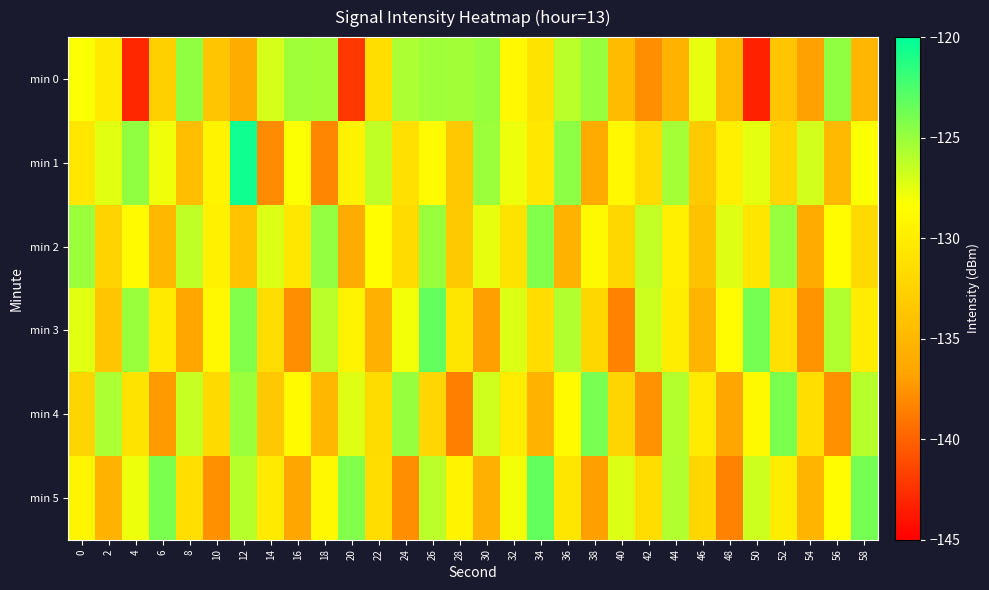

What is the difference between the highest and lowest values at 58?

11.2